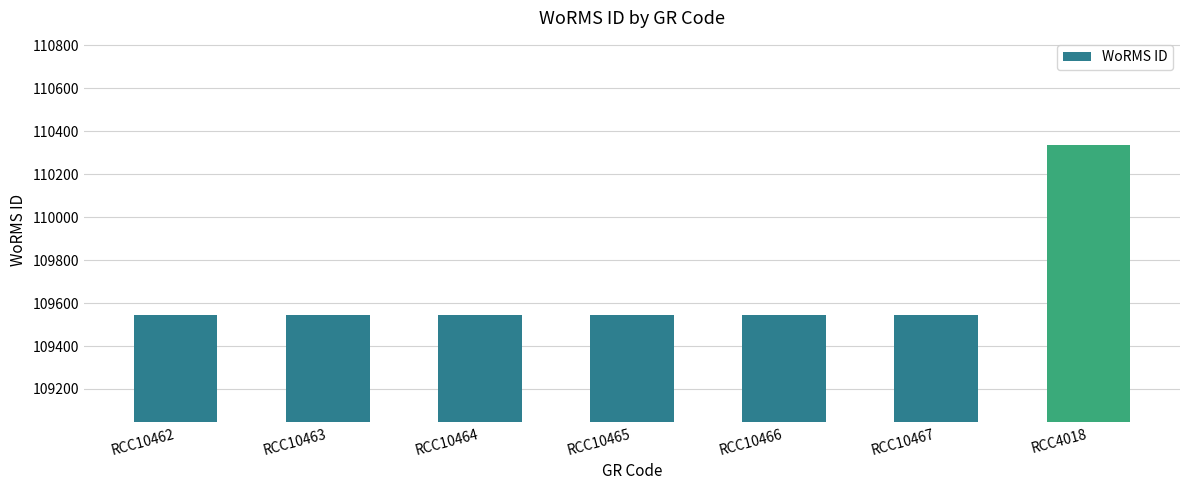

What is the smallest value displayed?

109545